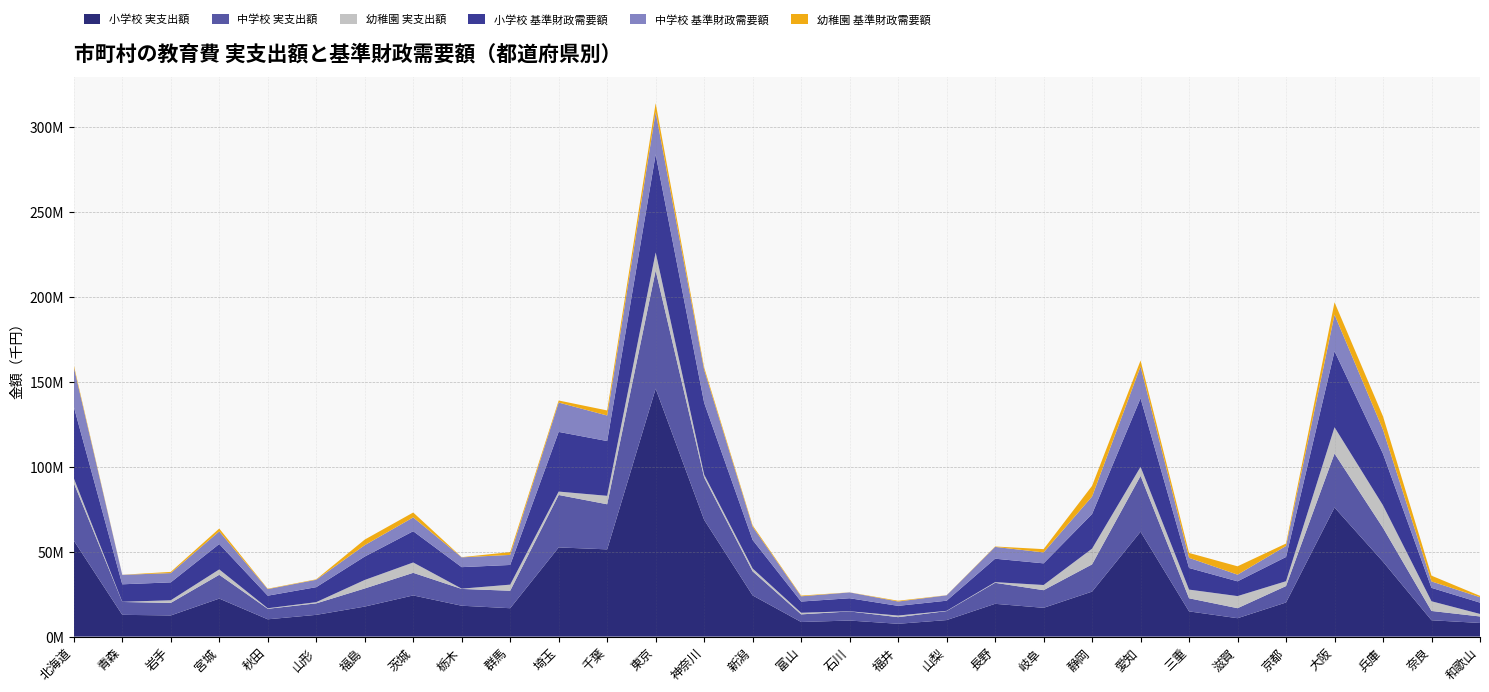

Reading left to right, extract all data points from this chart.

小学校 実支出額: 北海道=56493041	青森=12788000	岩手=12431796	宮城=22347647	秋田=10161871	山形=12777251	福島=17647599	茨城=24208289	栃木=18150325	群馬=16682806	埼玉=52451495	千葉=51314968	東京=145876114	神奈川=68681280	新潟=24203647	富山=8583764	石川=9431763	福井=7521535	山梨=9703821	長野=19270201	岐阜=16919033	静岡=26457315	愛知=61706031	三重=14821524	滋賀=10806388	京都=20059402	大阪=75943067	兵庫=44053038	奈良=9599099	和歌山=8012952
中学校 実支出額: 北海道=33875688	青森=7573645	岩手=7380587	宮城=13999919	秋田=6181786	山形=6750632	福島=10653996	茨城=13297478	栃木=9886826	群馬=10276584	埼玉=30865973	千葉=26529548	東京=69506775	神奈川=24918423	新潟=14150810	富山=4476284	石川=5364079	福井=3895657	山梨=5294426	長野=12369915	岐阜=10375936	静岡=16021095	愛知=32838545	三重=7703068	滋賀=5886999	京都=9668838	大阪=31737542	兵庫=19896534	奈良=5469931	和歌山=3813297
幼稚園 実支出額: 北海道=2810502	青森=115068	岩手=1539738	宮城=3162175	秋田=310535	山形=718038	福島=5001016	茨城=6084051	栃木=149505	群馬=3593985	埼玉=1990502	千葉=4966033	東京=10626915	神奈川=1723088	新潟=1670473	富山=950828	石川=98020	福井=952993	山梨=148754	長野=386752	岐阜=3042679	静岡=9264785	愛知=5318522	三重=5114452	滋賀=7123458	京都=2838671	大阪=15485363	兵庫=13238103	奈良=5703252	和歌山=1485774
小学校 基準財政需要額: 北海道=42108807	青森=10276606	岩手=10549344	宮城=14952165	秋田=7405840	山形=8828826	福島=13774851	茨城=18396127	栃木=12662161	群馬=11583819	埼玉=35128256	千葉=32237443	東京=57702570	神奈川=42261446	新潟=16810313	富山=6605828	石川=7662235	福井=5703024	山梨=5960887	長野=13787758	岐阜=12744799	静岡=20372909	愛知=40338603	三重=12722539	滋賀=8692541	京都=14274982	大阪=44751759	兵庫=30382190	奈良=7898991	和歌山=6659971
中学校 基準財政需要額: 北海道=23304273	青森=5565776	岩手=5451371	宮城=7433076	秋田=3853648	山形=4342911	福島=6690819	茨城=8133603	栃木=5773626	群馬=5912789	埼玉=17263140	千葉=15012150	東京=24899825	神奈川=19418933	新潟=7793950	富山=3078758	石川=3429836	福井=2553077	山梨=3156312	長野=6948609	岐阜=6429781	静岡=10276984	愛知=18755291	三重=5965575	滋賀=3917186	京都=6479206	大阪=21512612	兵庫=14137752	奈良=3769026	和歌山=3190485
幼稚園 基準財政需要額: 北海道=1135800	青森=50040	岩手=703440	宮城=1660320	秋田=243000	山形=268200	福島=3288600	茨城=2880000	栃木=100440	群馬=1663920	埼玉=1207800	千葉=2985840	東京=5226840	神奈川=1356840	新潟=788040	富山=417240	石川=37440	福井=455400	山梨=67680	長野=239040	岐阜=1929960	静岡=6292440	愛知=3481200	三重=2880360	滋賀=4916880	京都=1427040	大阪=7266960	兵庫=7873200	奈良=3394440	和歌山=802440